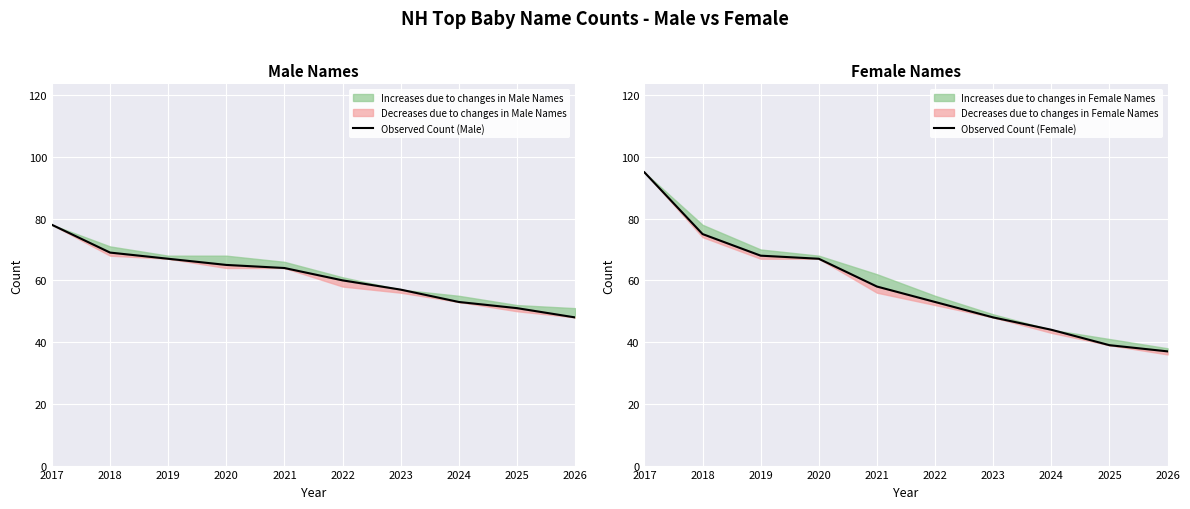

How many lines are shown in the chart?

2